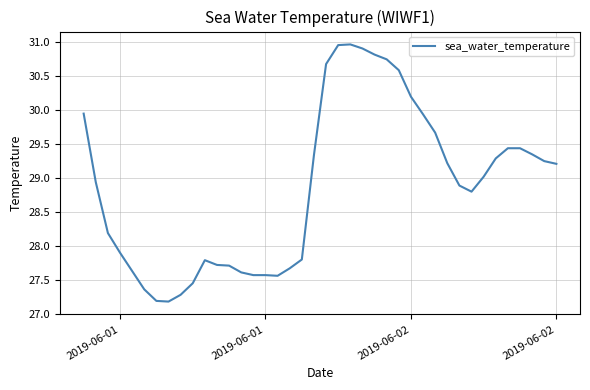

What is the difference between the maximum and minimum values?

3.8